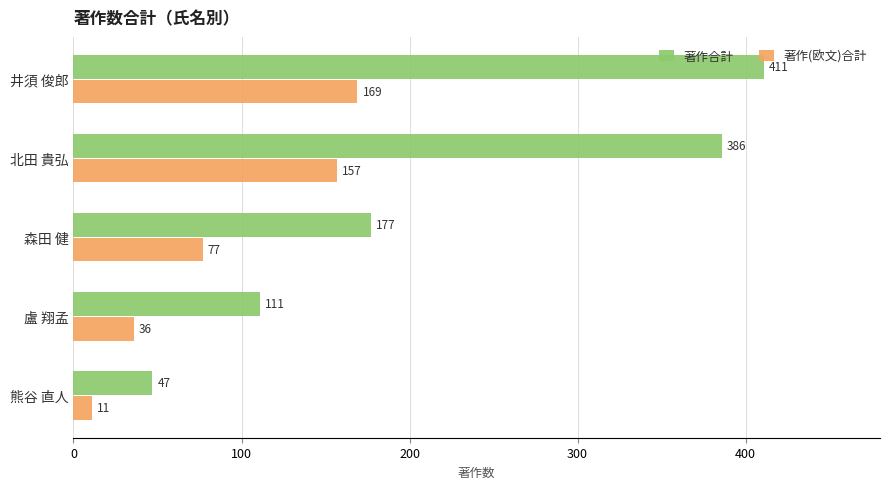

What are all the series names shown in the legend?

著作合計, 著作(欧文)合計